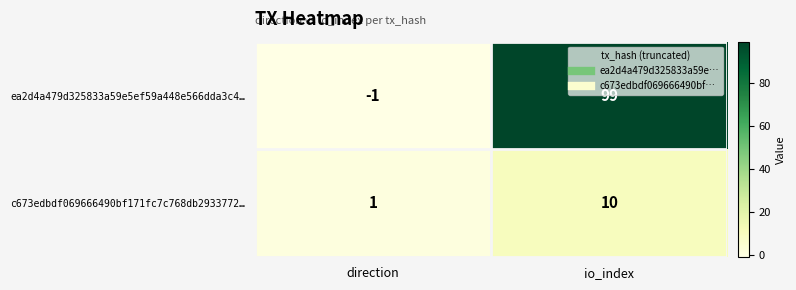

Which category has the highest value in the ea2d4a479d325833a59e5ef59a448e566dda3c4… series?

io_index